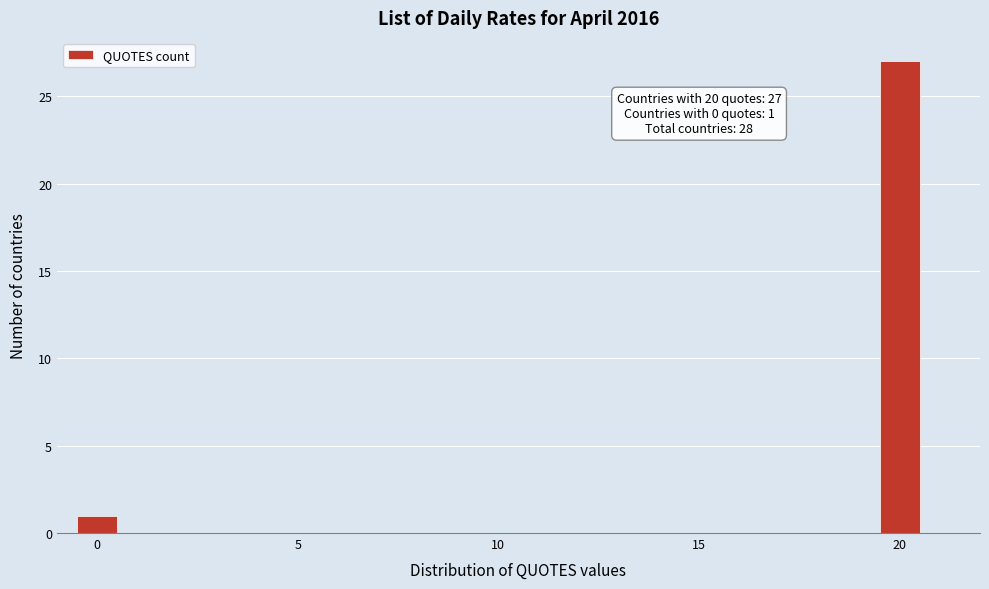

Read against the x-axis, roughly where is the centre of the tallest bar?

20.0